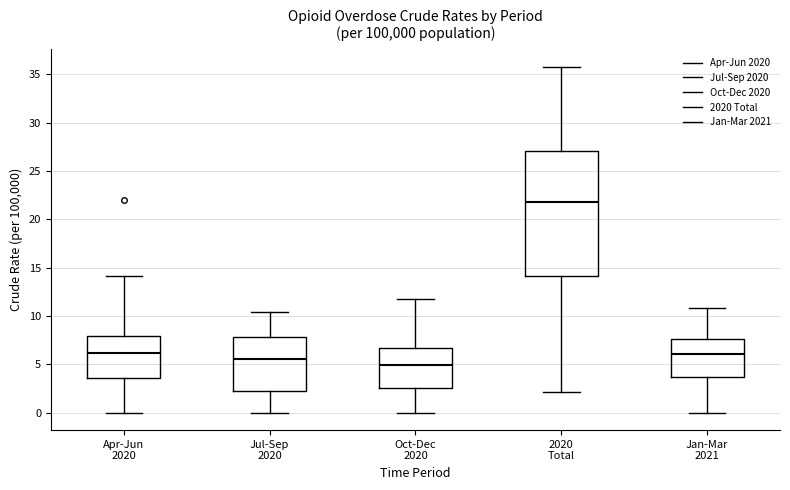

Reading left to right, transcribe this box plot: for each box, give where its median line is, the range the box spans, and where its two whiskers end, as read against the y-axis. The values are not printed on the chart, so give them approximately, as read against the axis.

Apr-Jun 2020: median 6.0, box 3.5 to 8.0, whiskers 0.0 to 14.0
Jul-Sep 2020: median 5.5, box 2.5 to 8.0, whiskers 0.0 to 10.5
Oct-Dec 2020: median 5.0, box 2.5 to 6.5, whiskers 0.0 to 12.0
2020 Total: median 22.0, box 14.0 to 27.0, whiskers 2.0 to 36.0
Jan-Mar 2021: median 6.0, box 3.5 to 7.5, whiskers 0.0 to 11.0